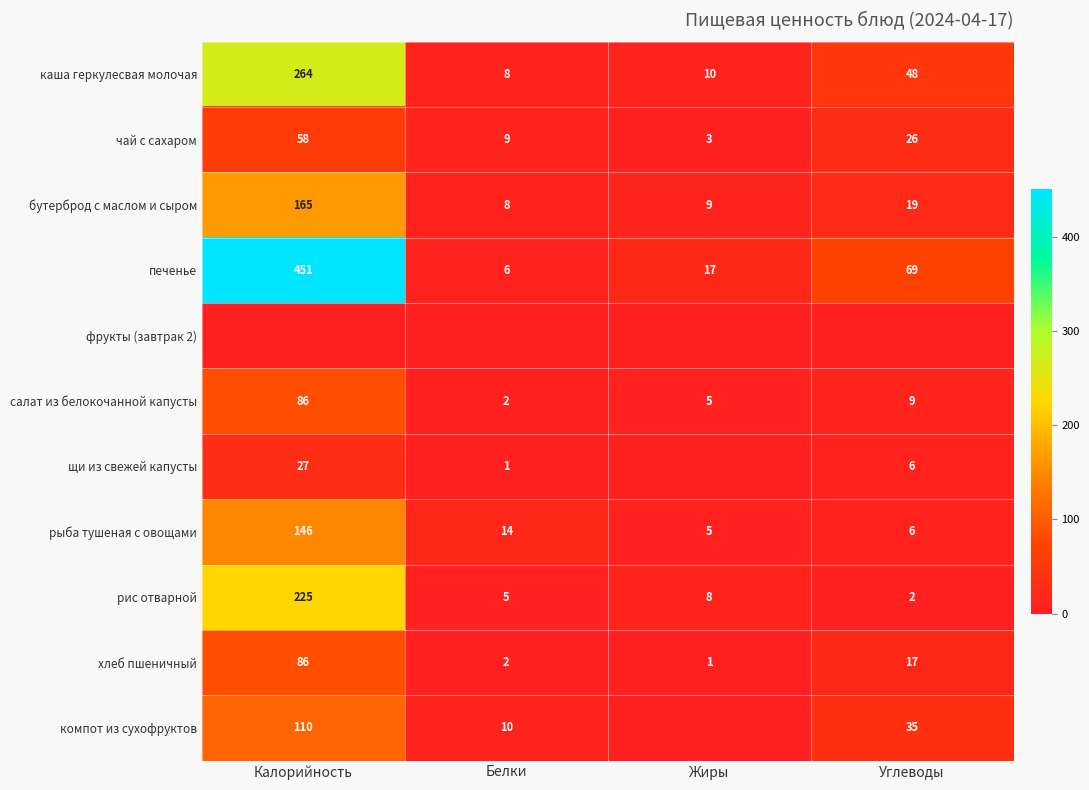

Is the value of каша геркулесвая молочая at Калорийность greater than the value of рыба тушеная с овощами at Калорийность?

Yes